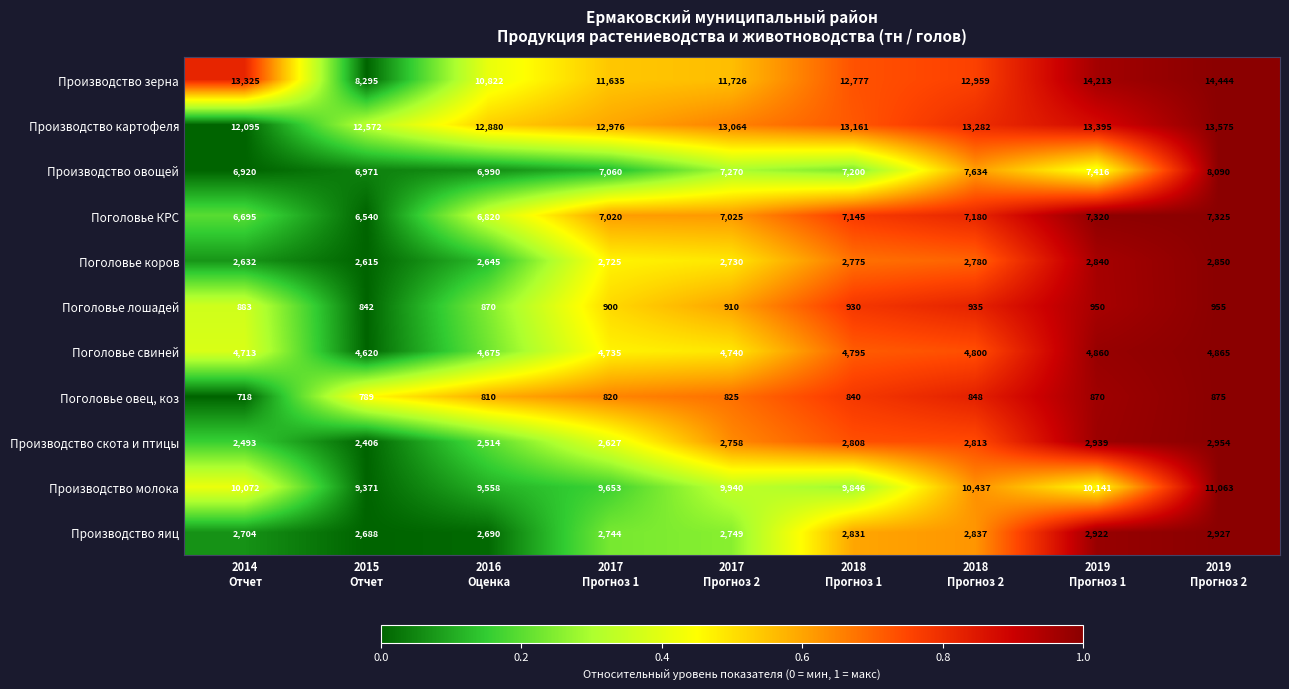

What is the maximum value shown in the chart?

14444